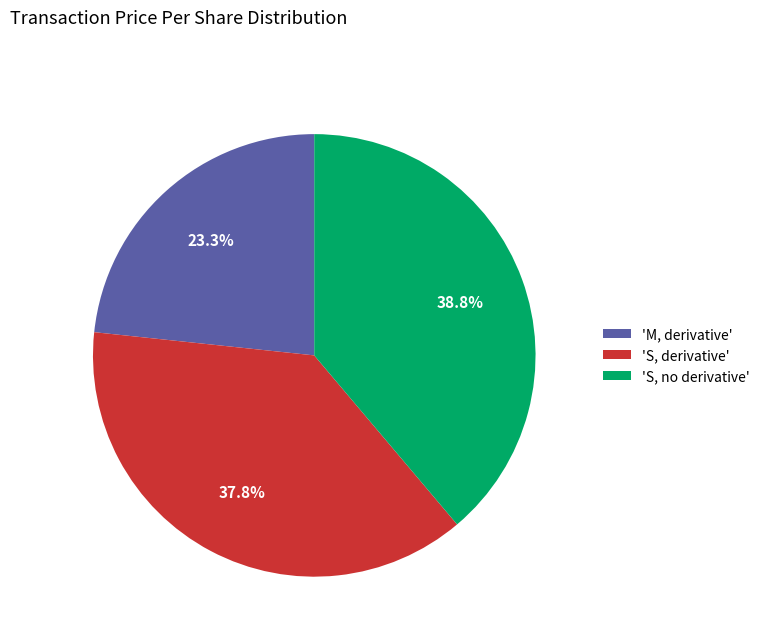

Does any single category account for the majority?

No